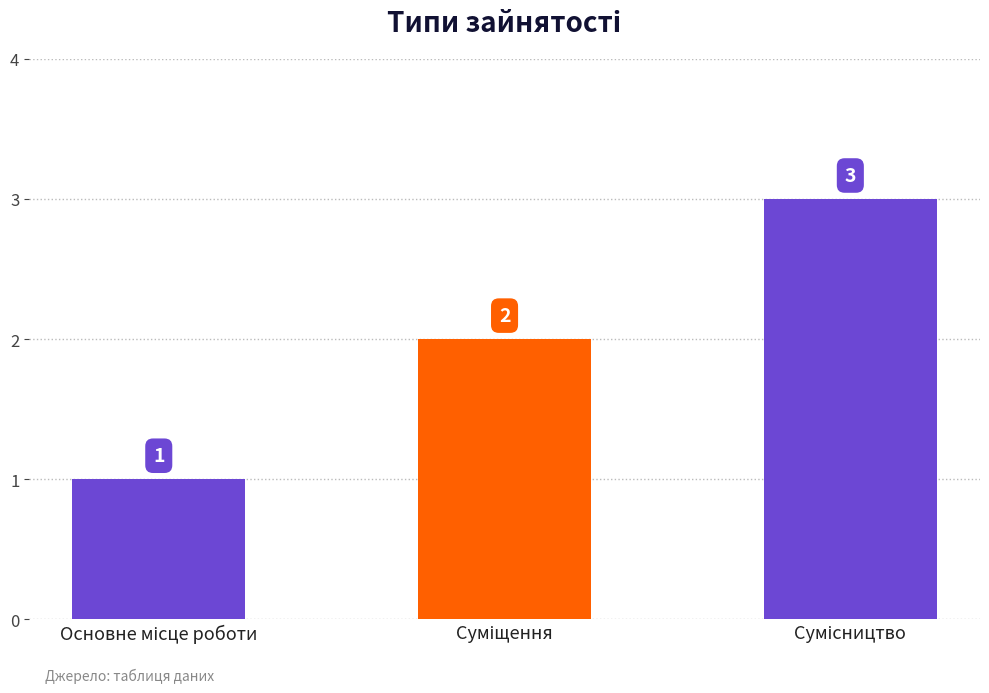

How many values are between 1 and 3?

3